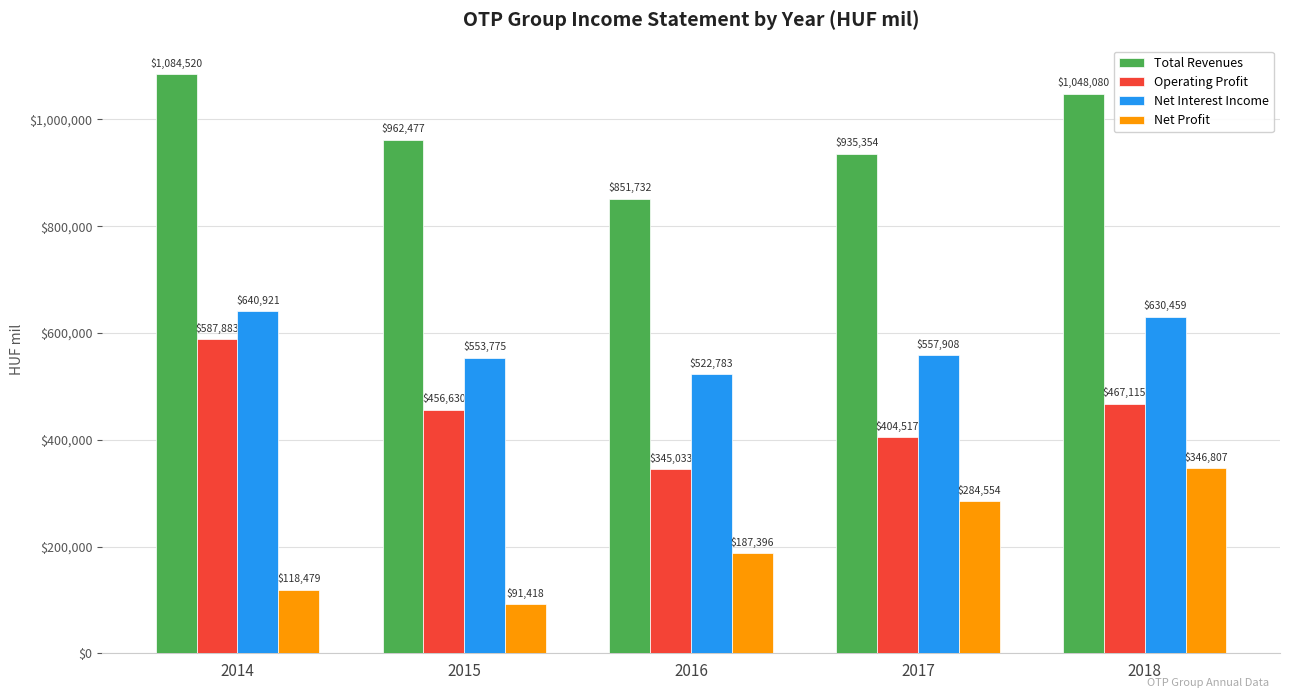

What is the sum of the Net Interest Income values at 2014 and 2016?

1163704